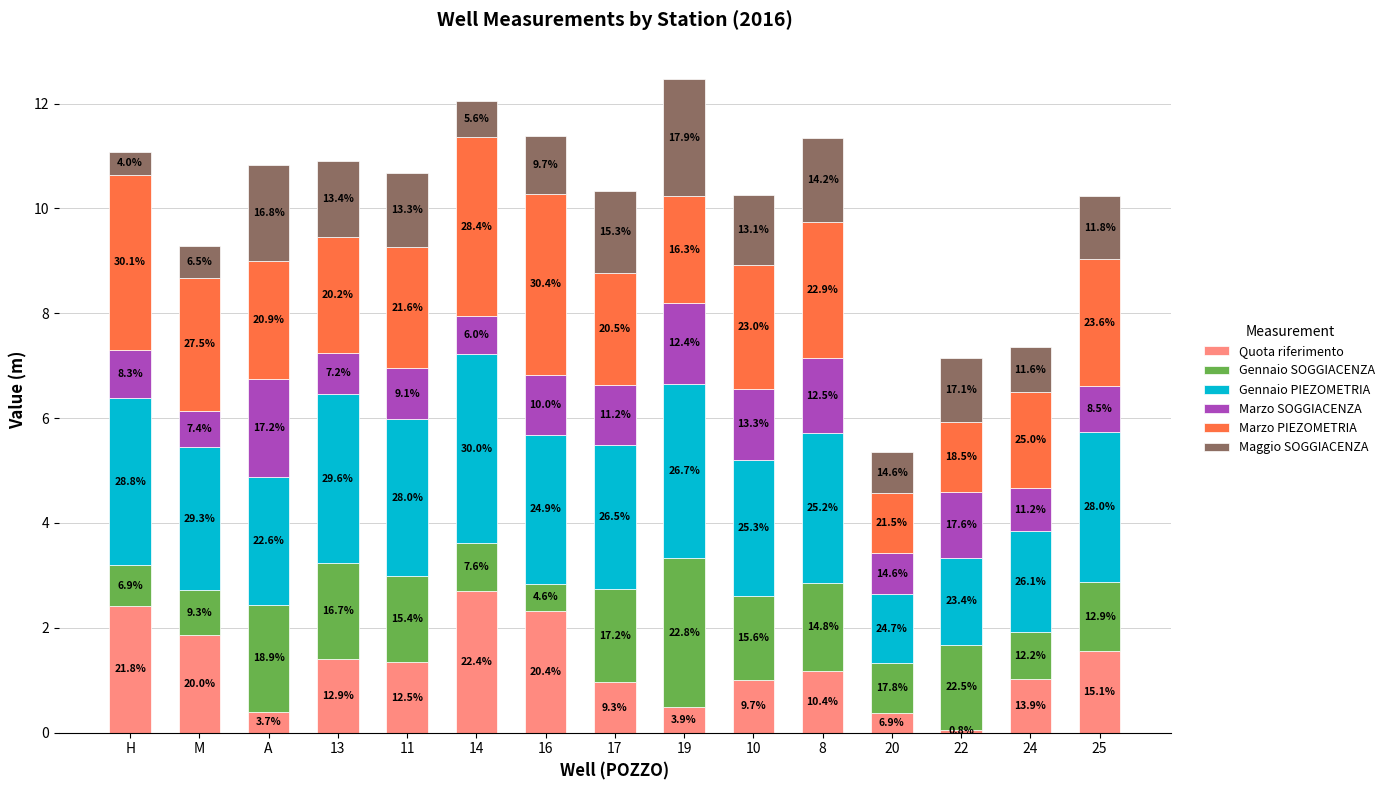

How many bars are there in total?

15